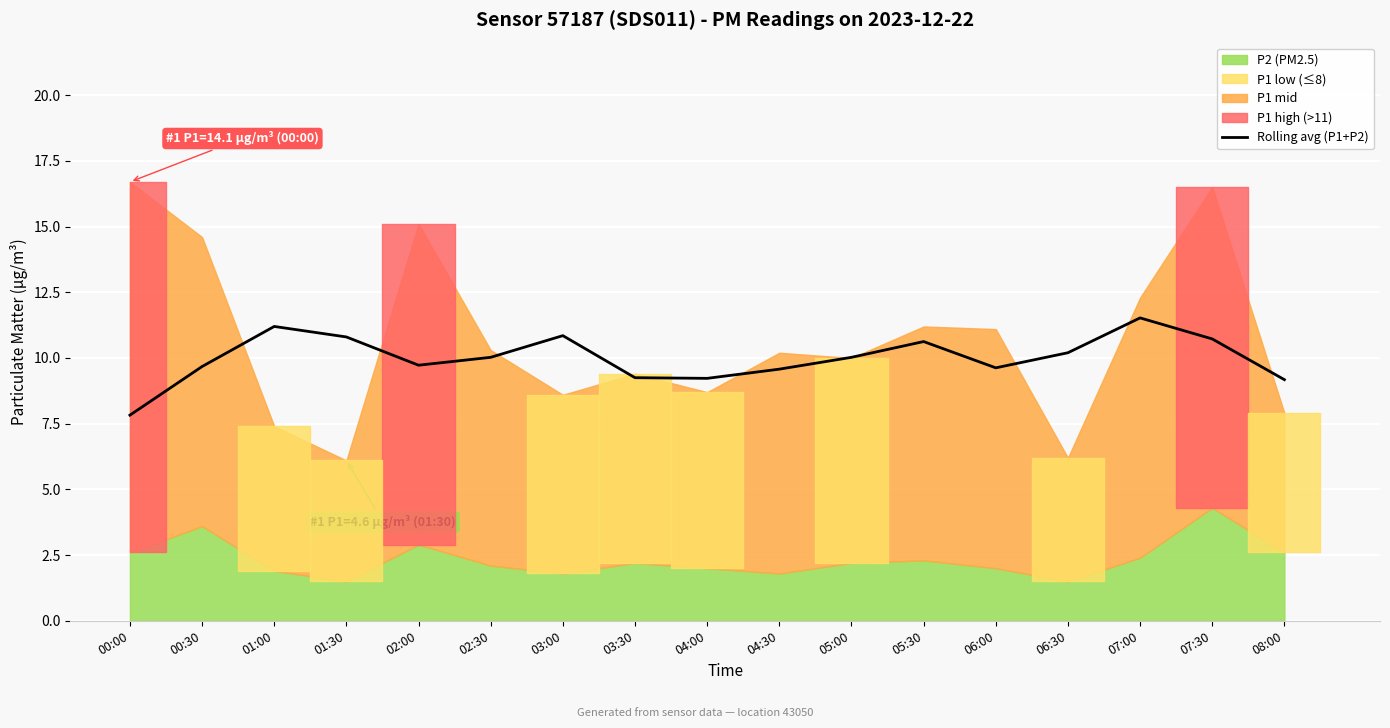

Reading right to left, extract all data points from this chart.

08:00=9.2	07:30=10.7	07:00=11.5	06:30=10.2	06:00=9.6	05:30=10.6	05:00=10.0	04:30=9.6	04:00=9.2	03:30=9.2	03:00=10.8	02:30=10.0	02:00=9.7	01:30=10.8	01:00=11.2	00:30=9.7	00:00=7.8